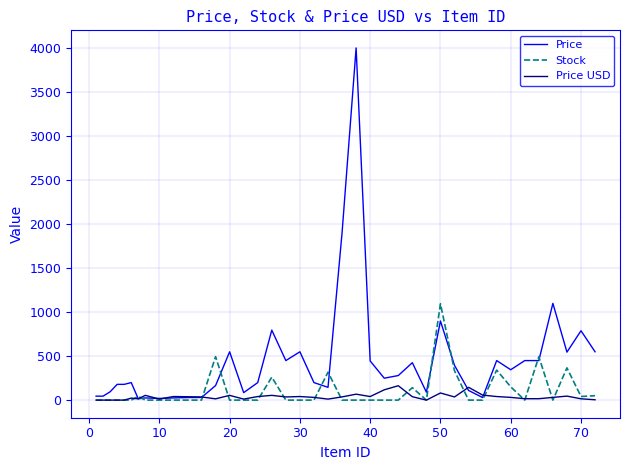

How many lines are shown in the chart?

3